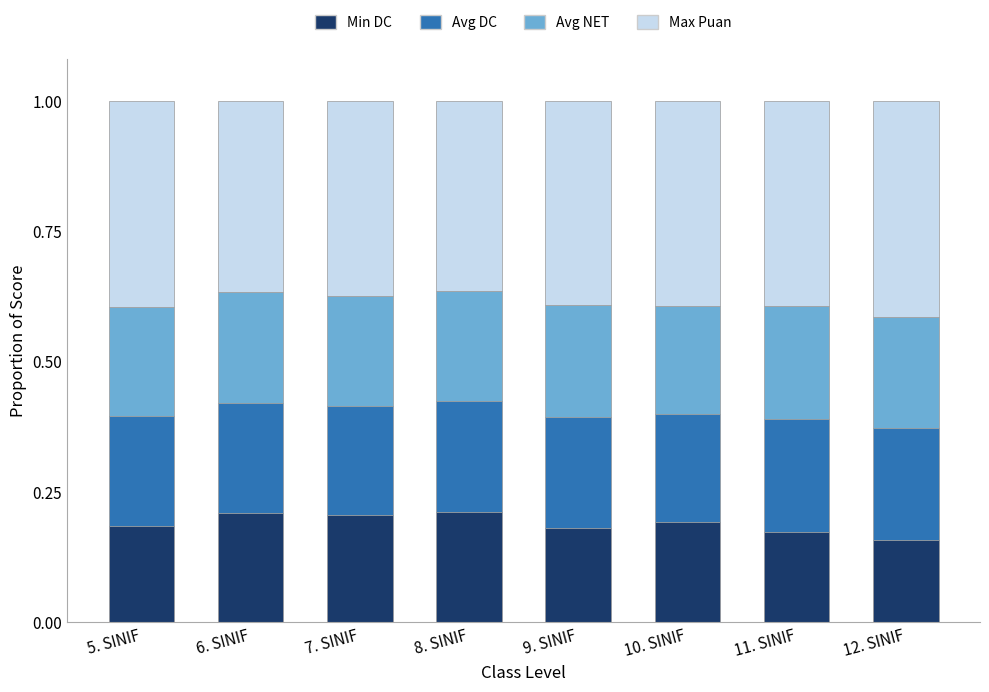

What is the total value across all series at 12. SINIF?

1.0